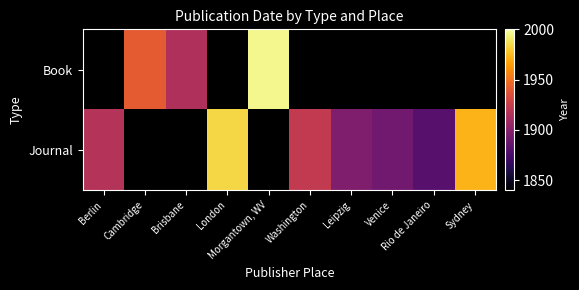

At which label does Journal first exceed 1896?

Berlin